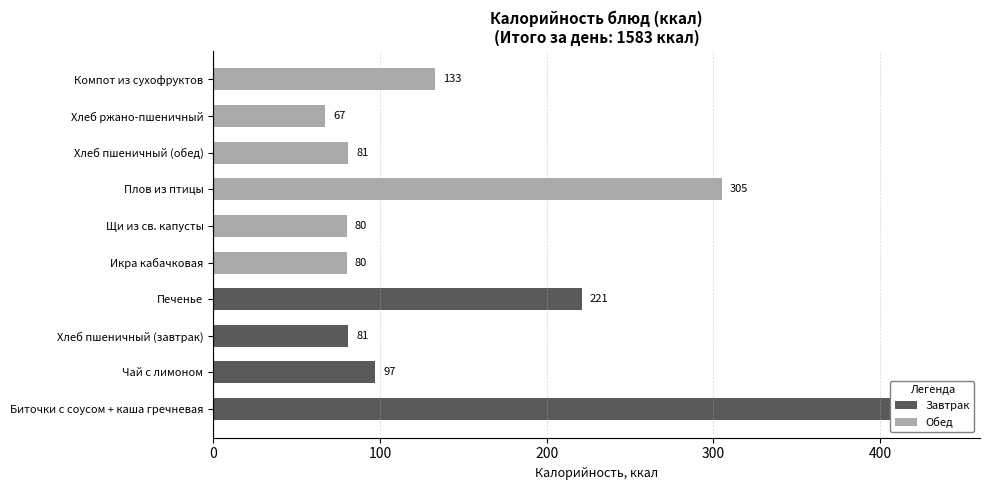

How many data points are above 97?

4